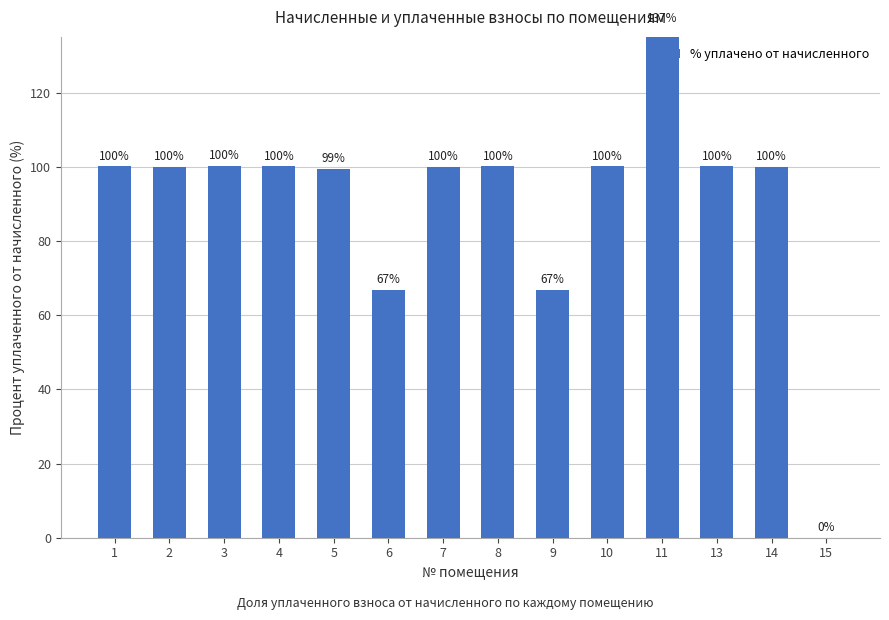

Read the value at 14.

100.0